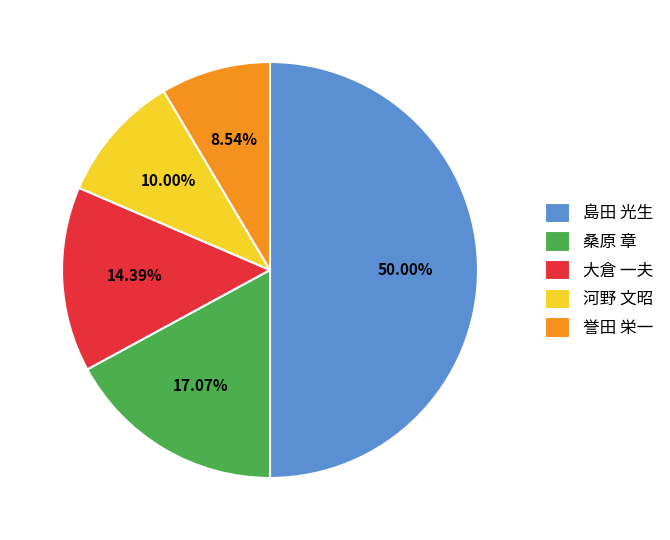

What percentage is the 河野 文昭 slice, to the nearest percent?

10%